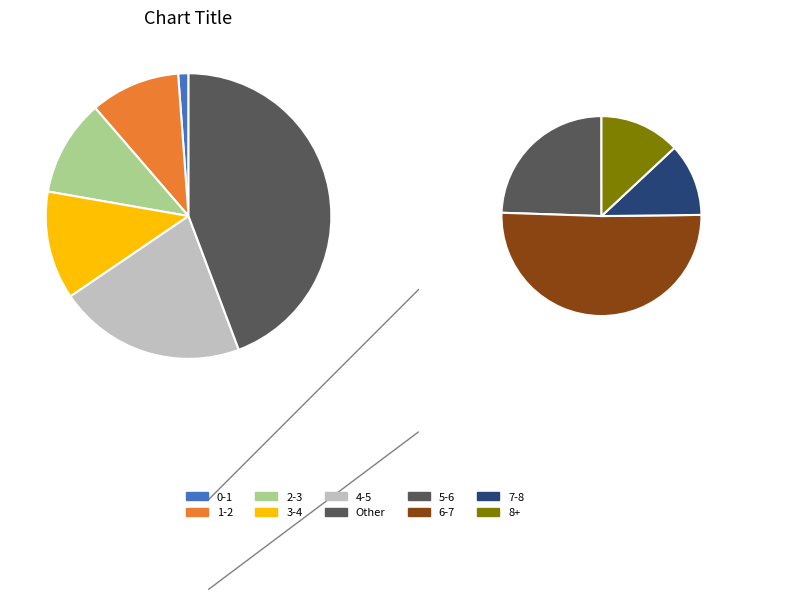

Is 39 the majority of the pie?

No